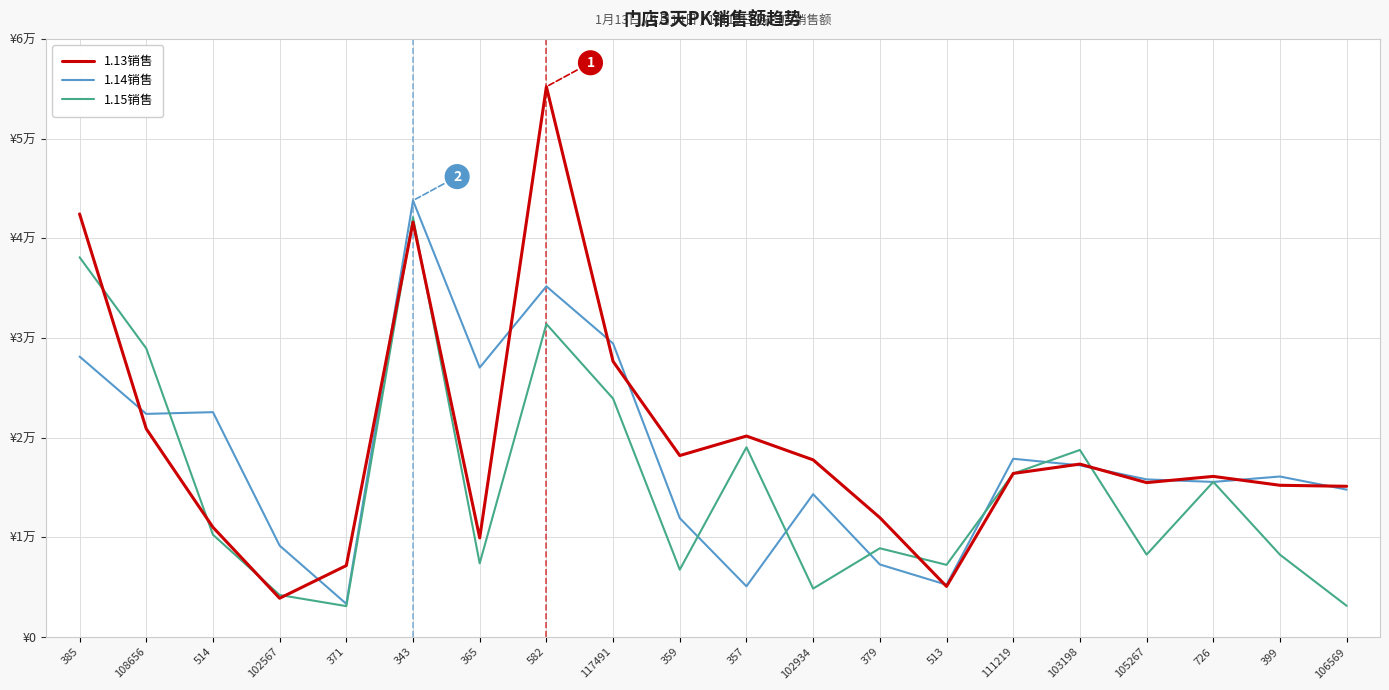

Reading left to right, extract all data points from this chart.

1.13销售: 42434.5	20883.0	11002.8	3884.7	7163.1	41618.2	9936.3	55203.5	27640.8	18198.3	20157.1	17765.7	11971.4	5069.0	16403.0	17341.3	15483.4	16108.1	15215.3	15115.1
1.14销售: 28132.2	22378.3	22552.5	9166.2	3321.0	43783.9	27025.9	35174.2	29441.2	11918.5	5081.8	14322.5	7273.0	5238.4	17877.7	17217.1	15806.3	15553.1	16096.8	14779.6
1.15销售: 38094.9	28948.1	10256.1	4210.3	3093.2	42092.7	7387.0	31396.6	23912.2	6751.5	19030.9	4853.1	8897.0	7233.6	16389.8	18759.7	8257.8	15559.4	8253.0	3124.6